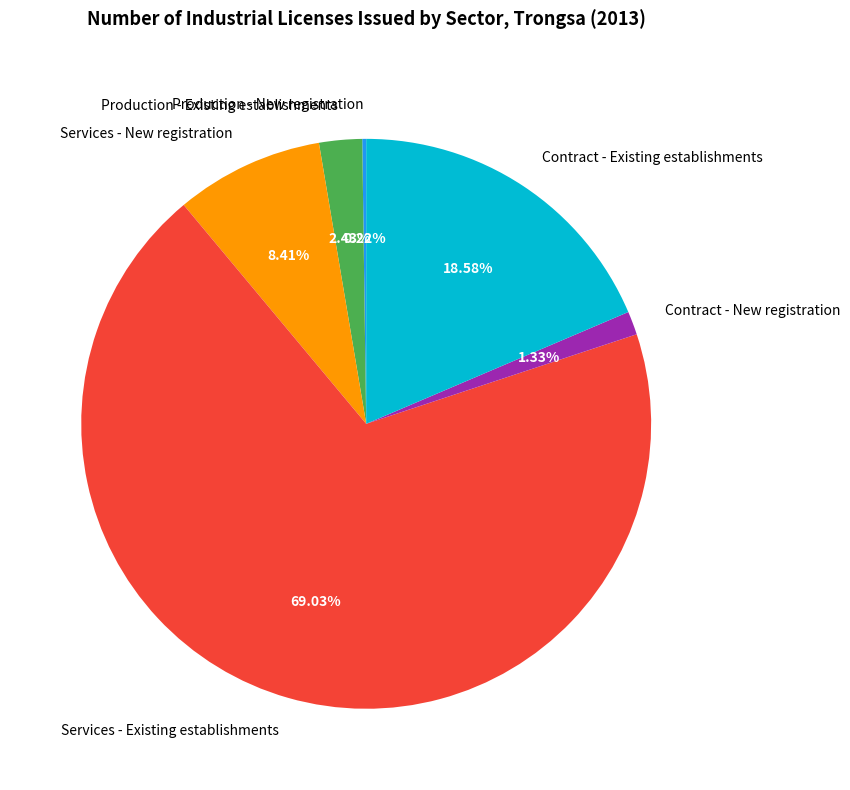

Is there a majority slice in this chart?

Yes